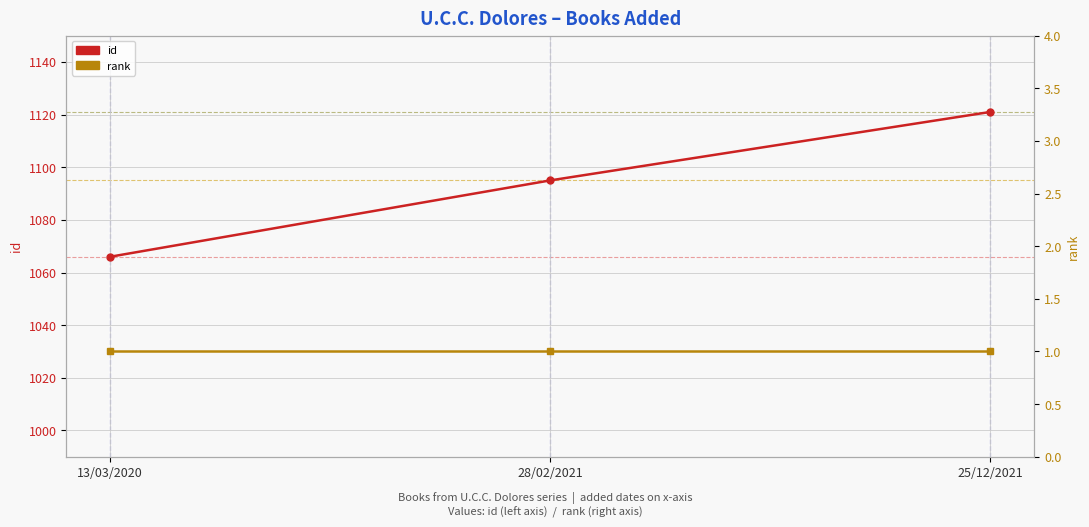

Which series has the largest total across all categories?

id